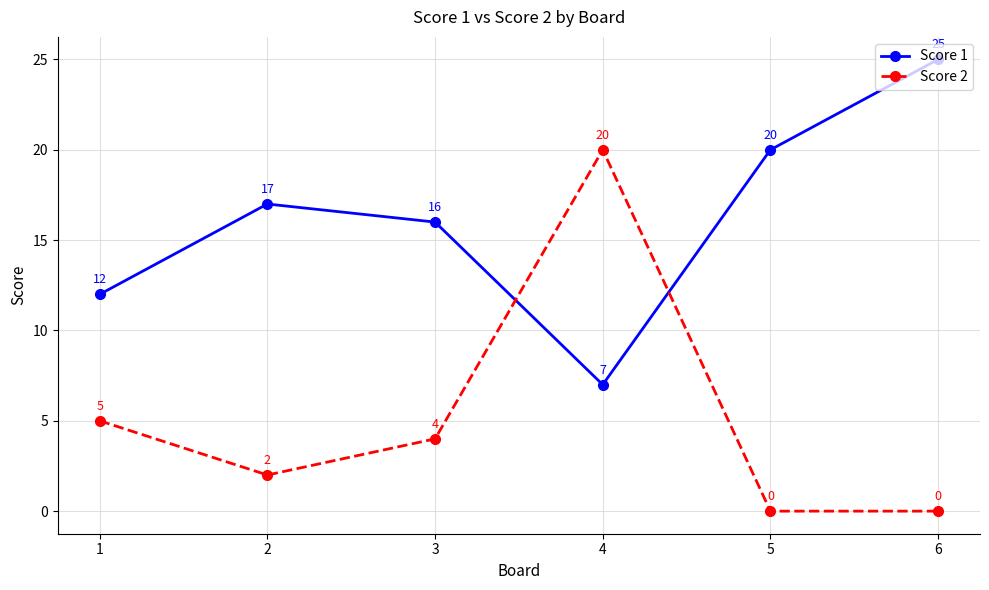

How many categories are shown in the chart?

6